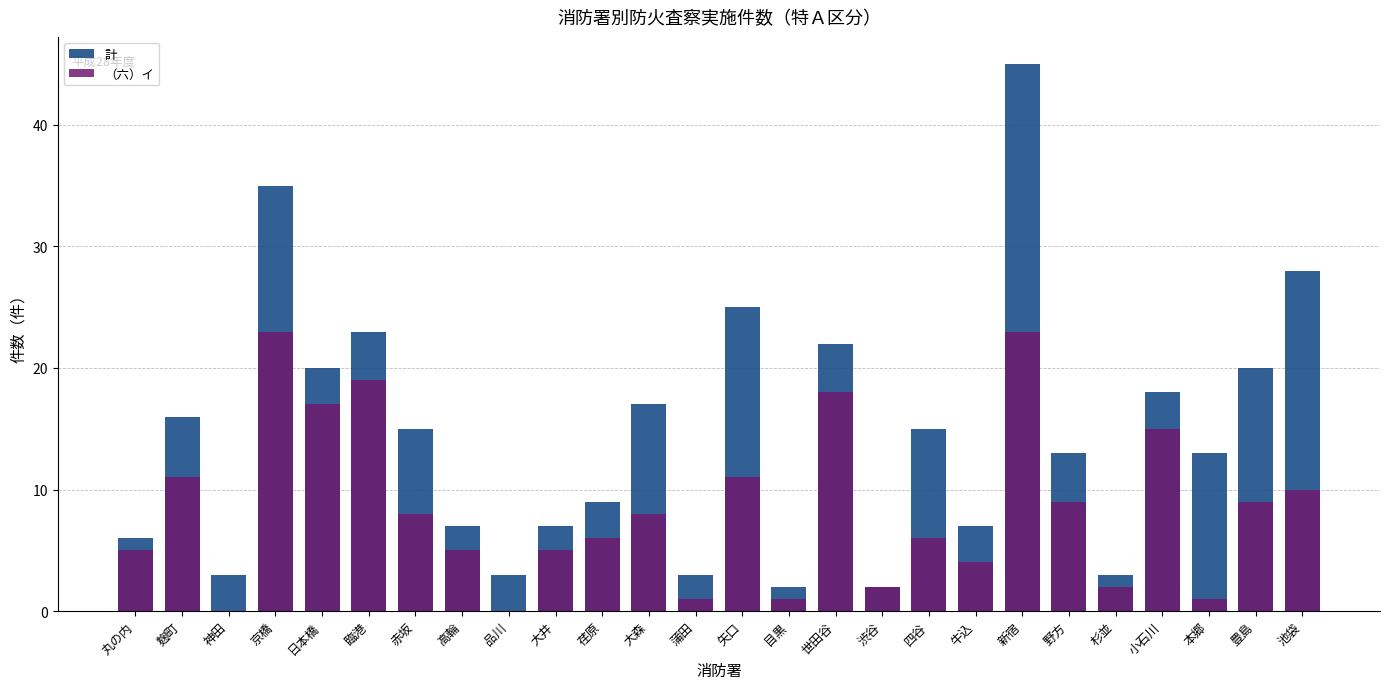

True or false: 計 has a value of 3 at 蒲田.

True